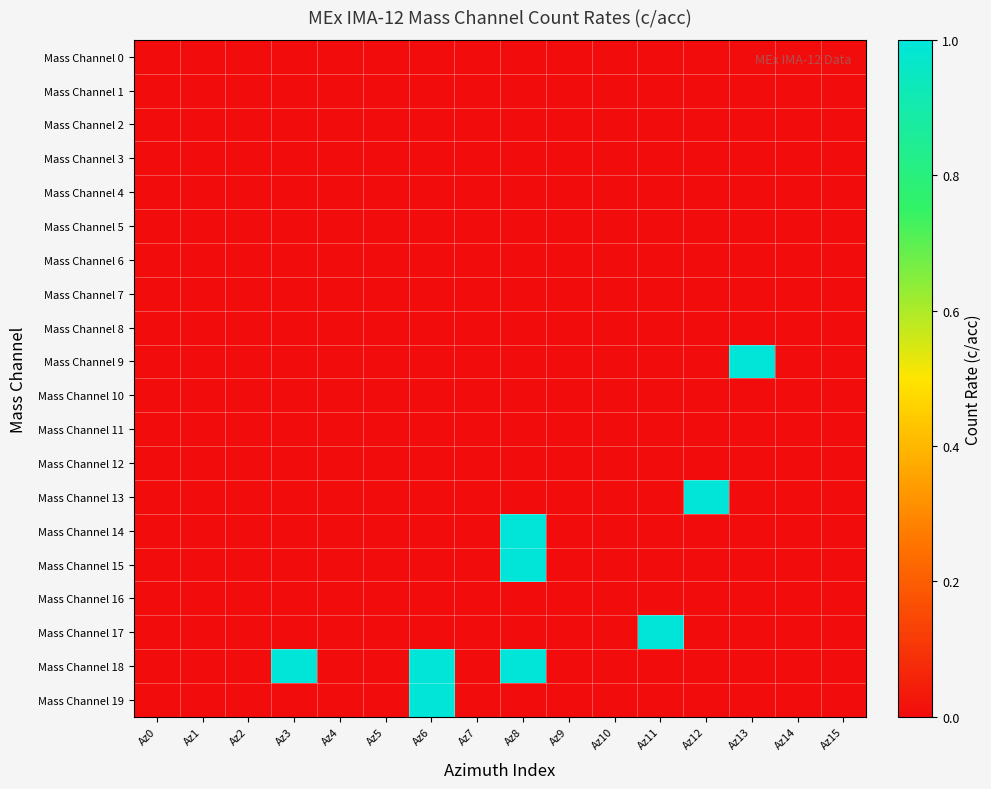

Rank the series by their maximum value, from lowest to highest.

Mass Channel 0, Mass Channel 1, Mass Channel 2, Mass Channel 3, Mass Channel 4, Mass Channel 5, Mass Channel 6, Mass Channel 7, Mass Channel 8, Mass Channel 10, Mass Channel 11, Mass Channel 12, Mass Channel 16, Mass Channel 9, Mass Channel 13, Mass Channel 14, Mass Channel 15, Mass Channel 17, Mass Channel 18, Mass Channel 19